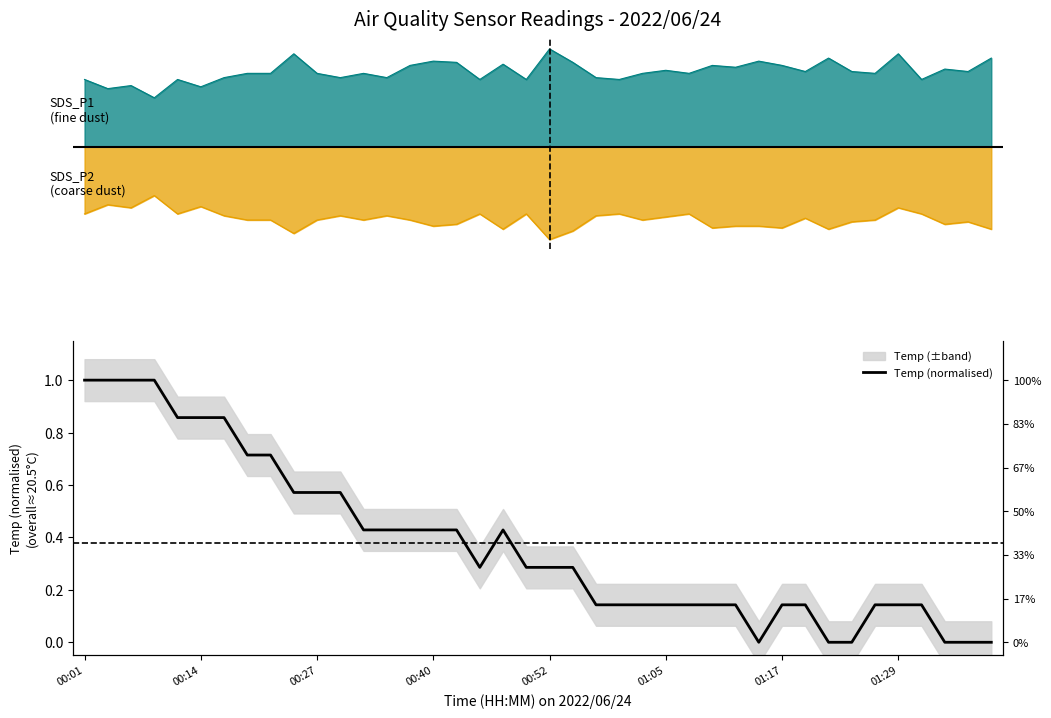

What is the maximum value shown in the chart?

1.0